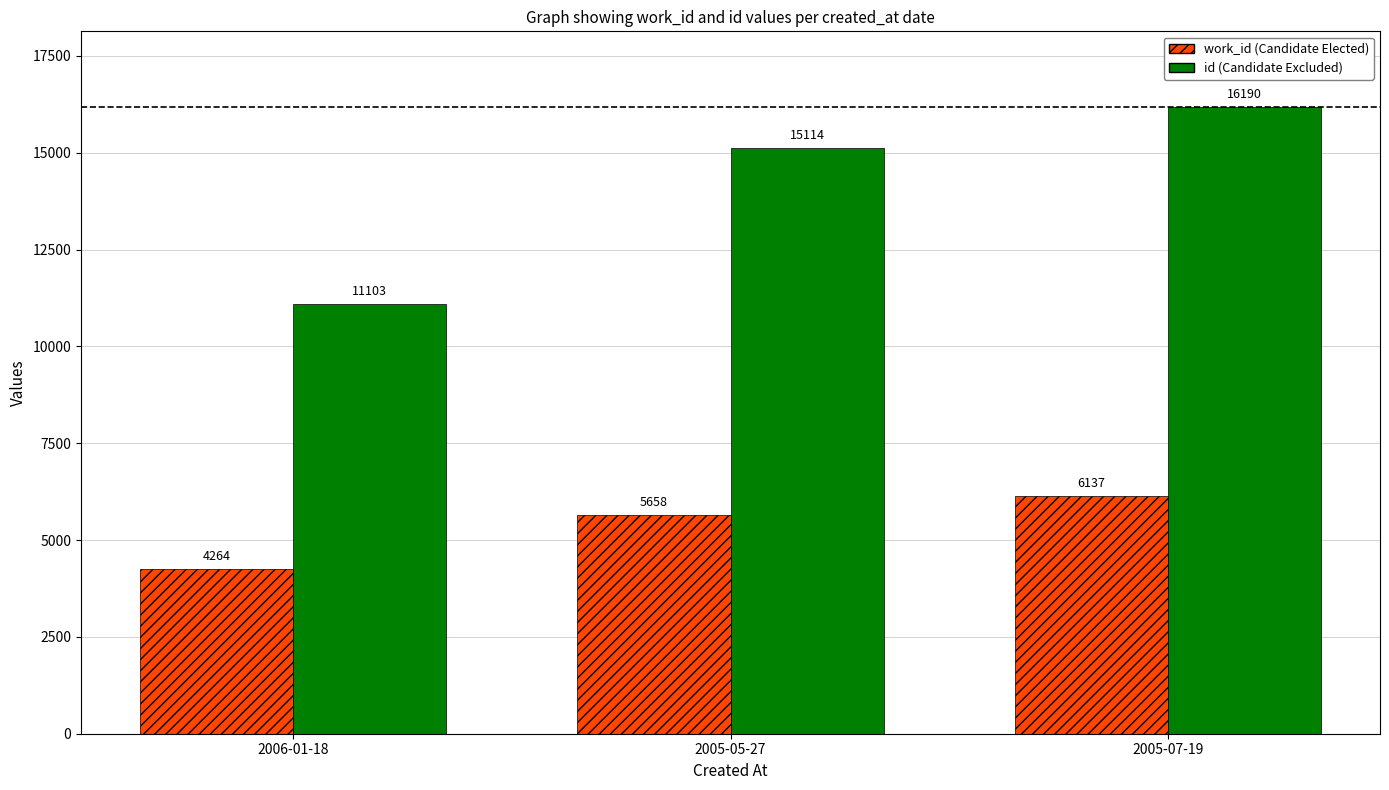

Which label corresponds to the smallest value in the chart?

2006-01-18